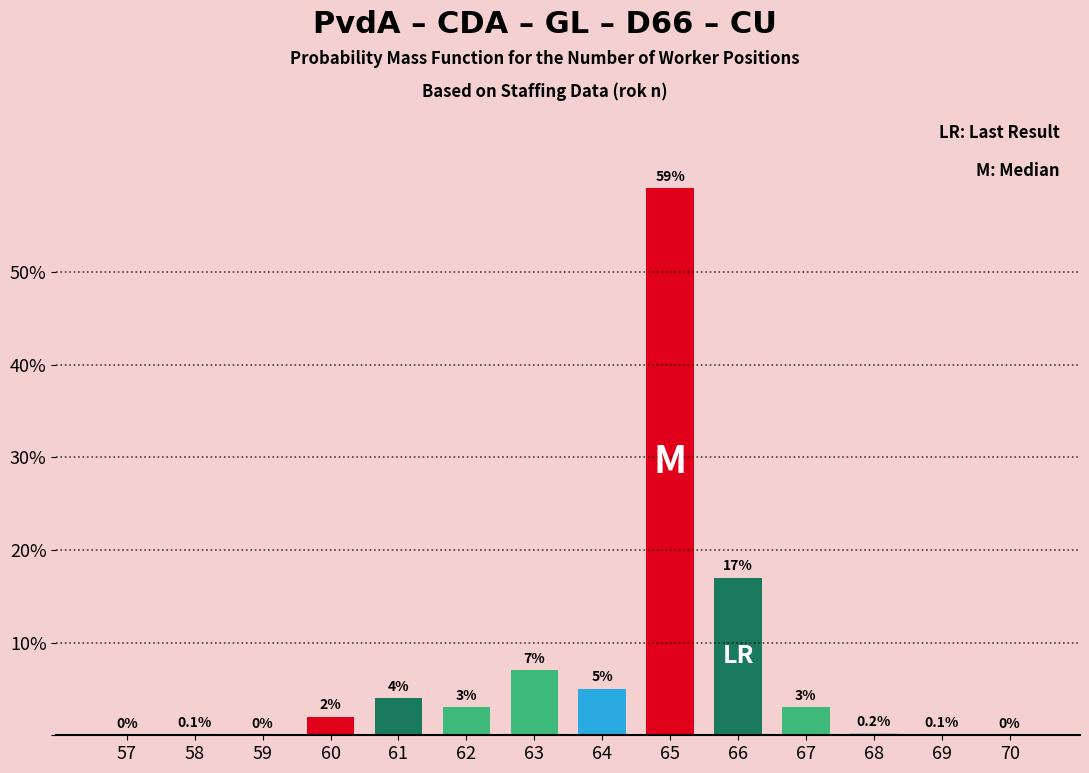

Reading right to left, what are all the values shown in this chart?

70=0.0	69=0.1	68=0.2	67=3.0	66=17.0	65=59.0	64=5.0	63=7.0	62=3.0	61=4.0	60=2.0	59=0.0	58=0.1	57=0.0